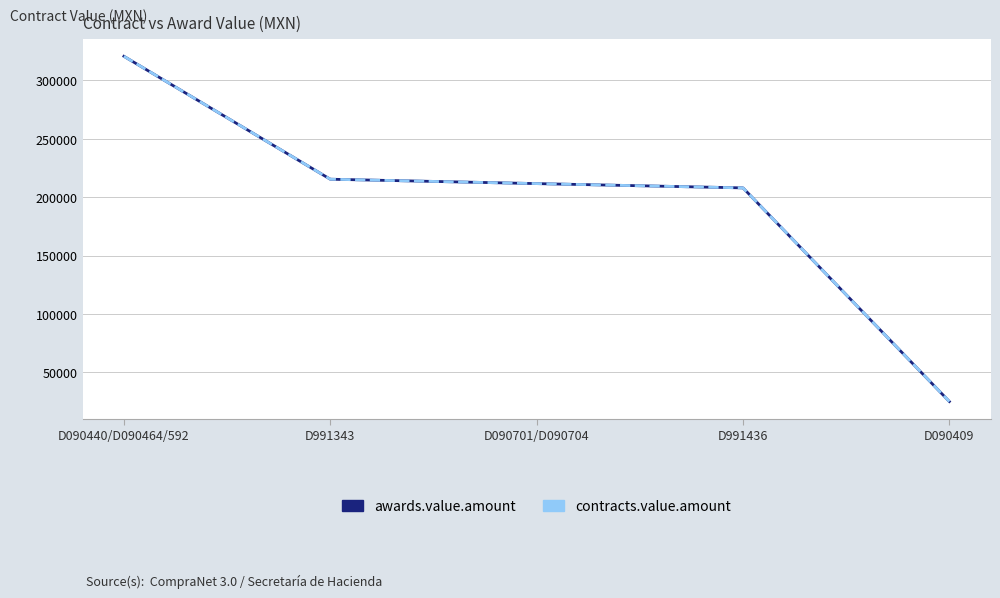

Does the chart display data point markers on the line(s)?

No